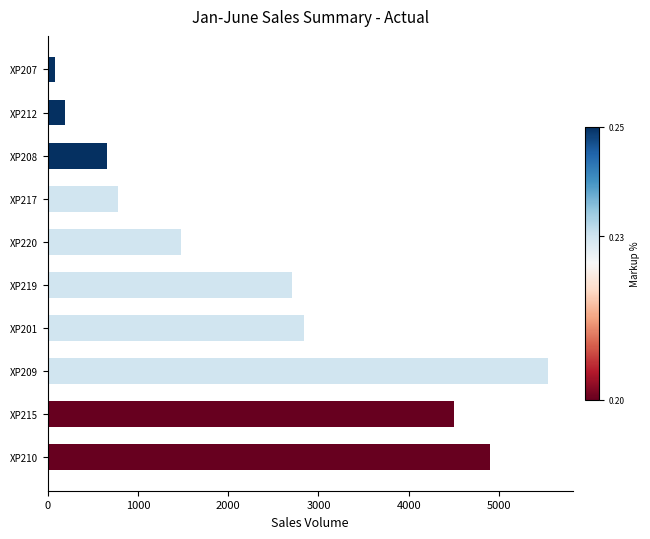

Reading top to bottom, list all the values displayed in this chart.

80	187	654	774	1475	2703	2841	5539	4498	4896